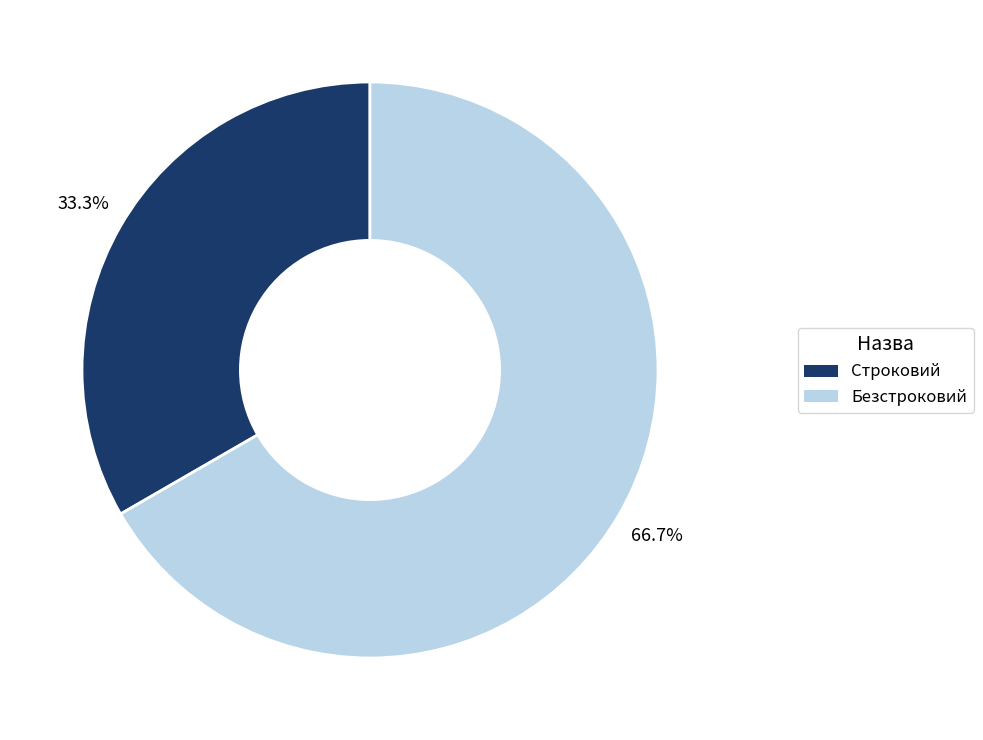

What is the ratio of the value at Строковий to the value at Безстроковий?

0.5